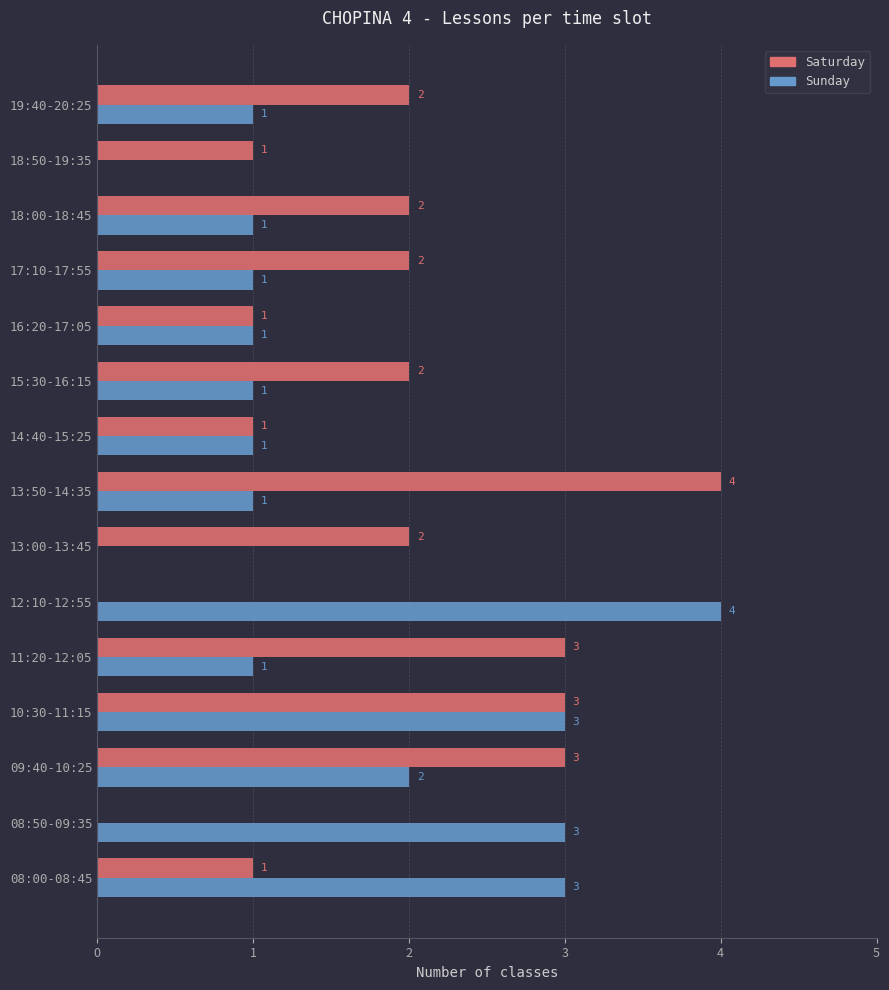

What is the sum of the Saturday values at 10:30-11:15 and 08:50-09:35?

3